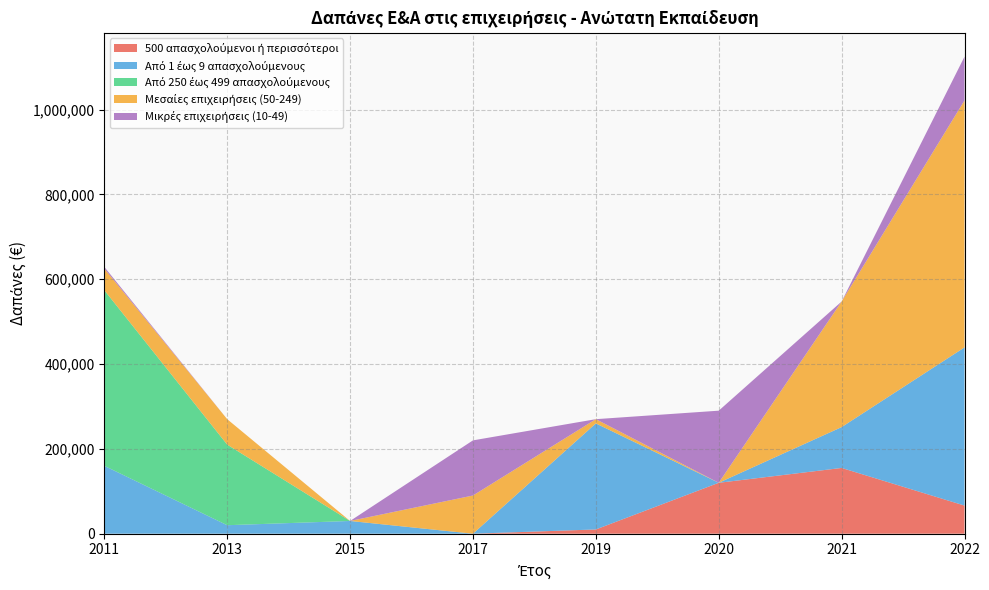

Does the chart display data point markers on the line(s)?

No